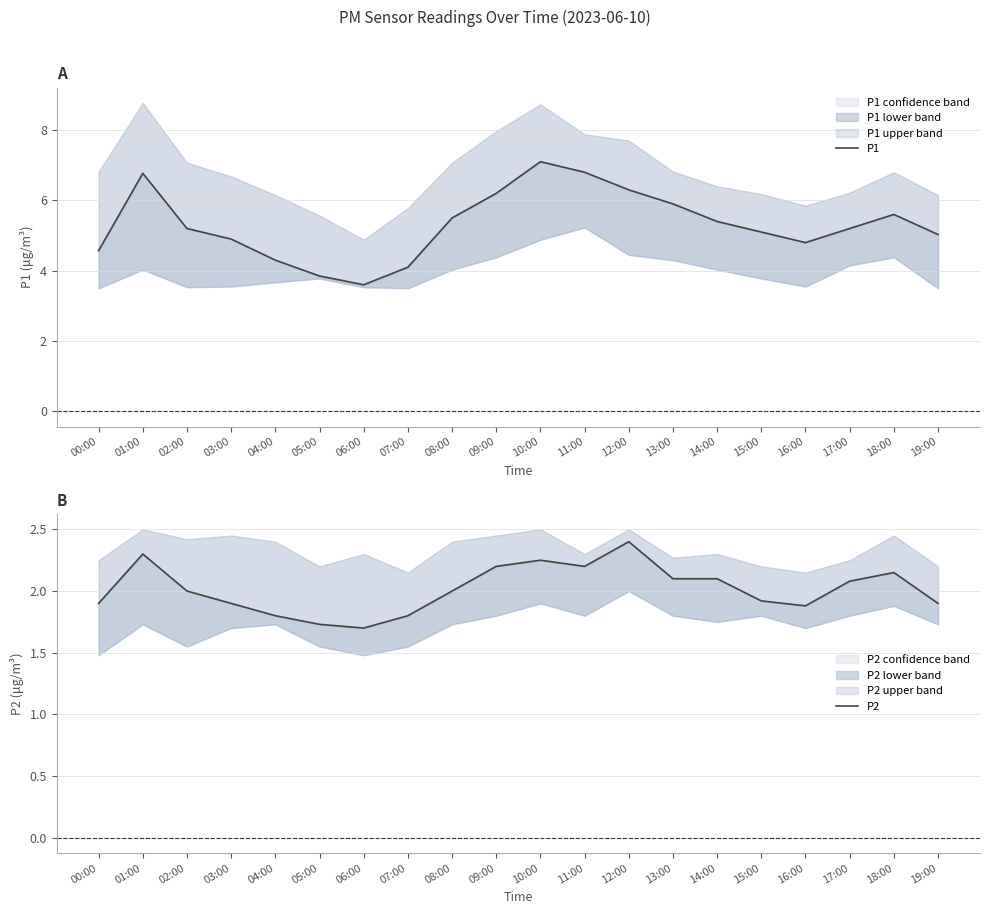

What is the total value across all series at 19:00?

6.9